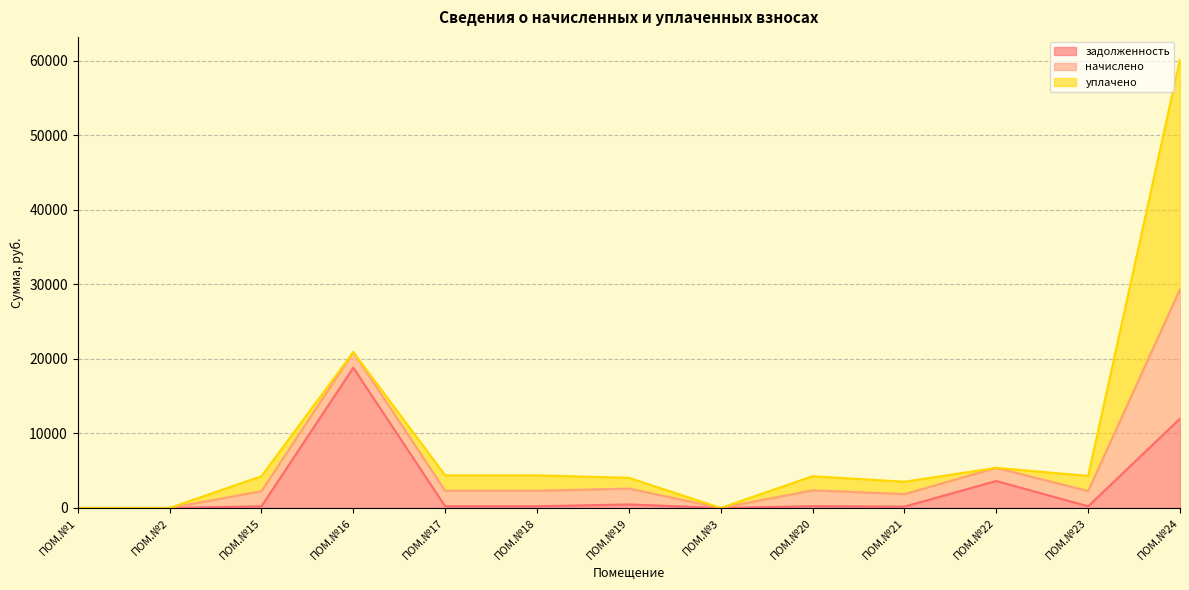

Where is the first local maximum for уплачено?

ПОМ.№15